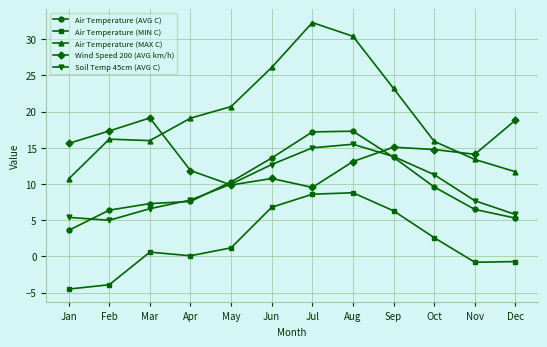

List the series in order of their peak value, lowest first.

Air Temperature (MIN C), Soil Temp 45cm (AVG C), Air Temperature (AVG C), Wind Speed 200 (AVG km/h), Air Temperature (MAX C)